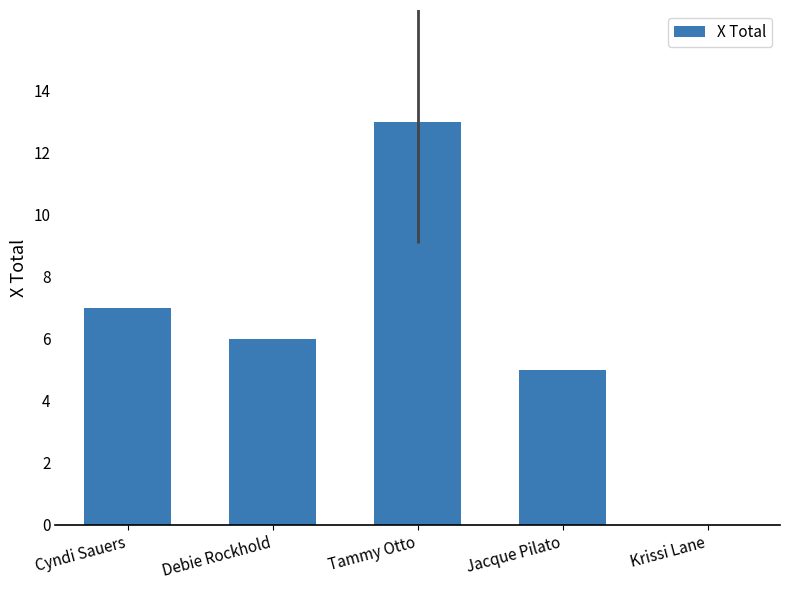

True or false: the data shows 3 at Debie Rockhold.

False